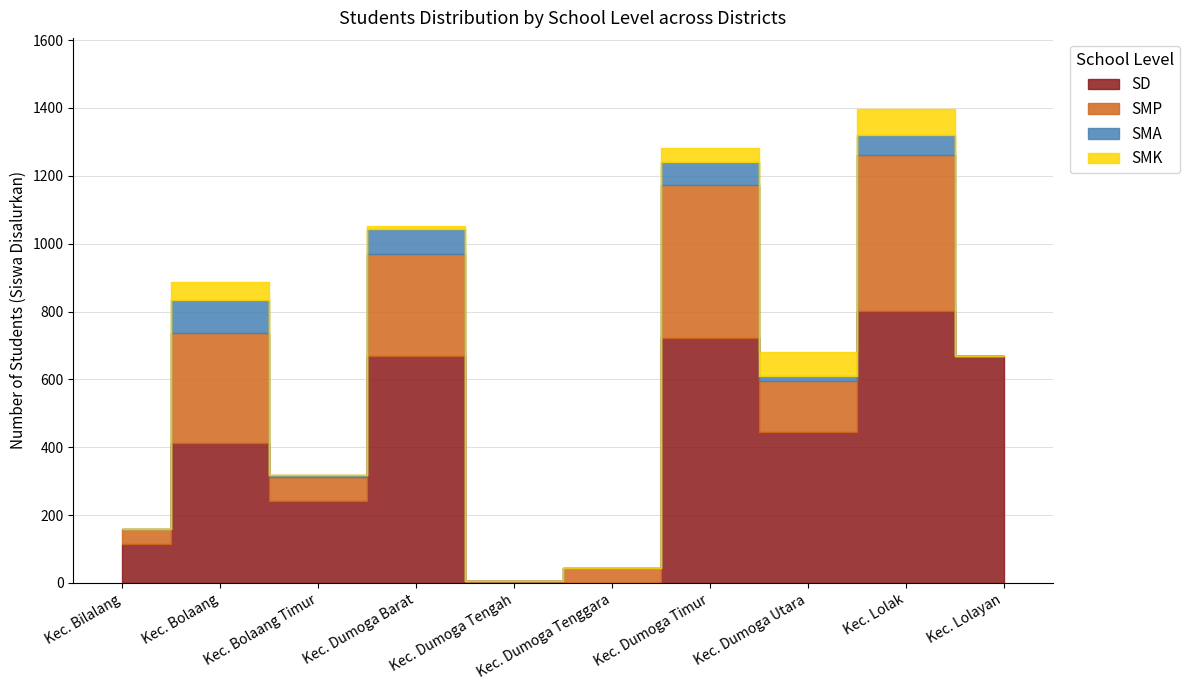

Does the chart display data point markers on the line(s)?

No